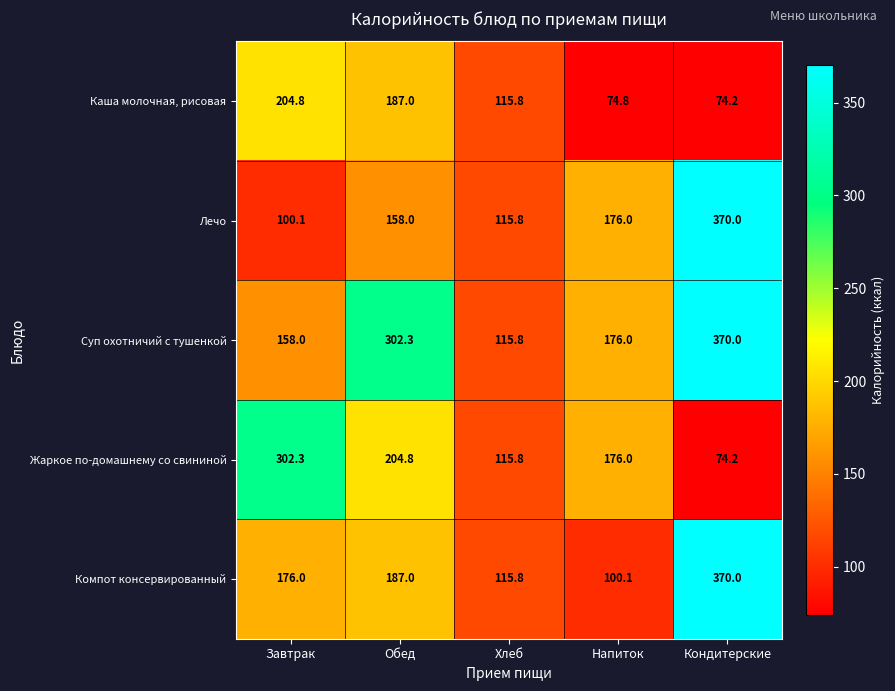

At which category is the sum across all series the highest?

Кондитерские